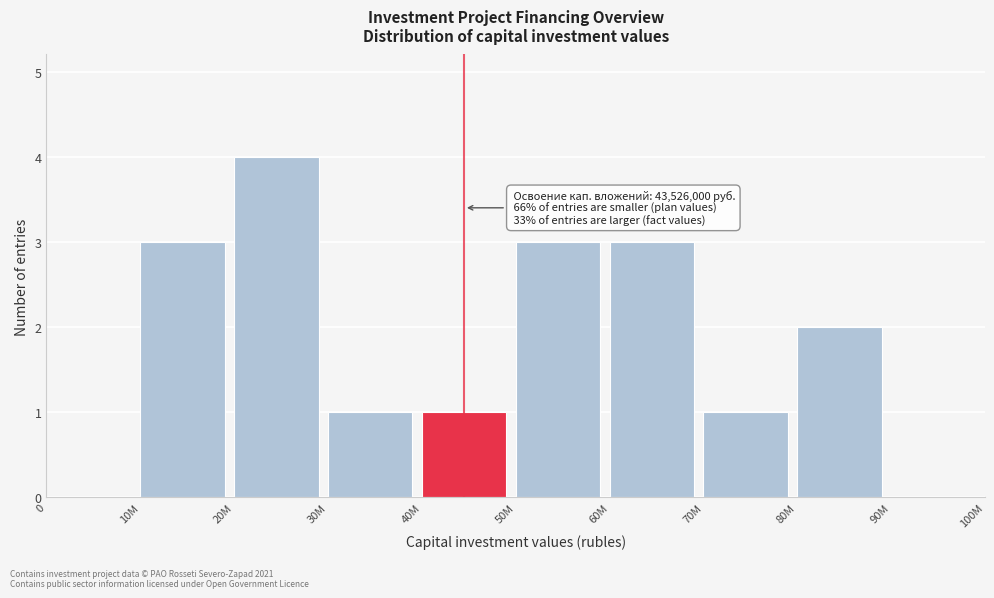

Reading left to right, transcribe all the data shown in this chart.

0=0	10M=3	20M=4	30M=1	40M=1	50M=3	60M=3	70M=1	80M=2	90M=0